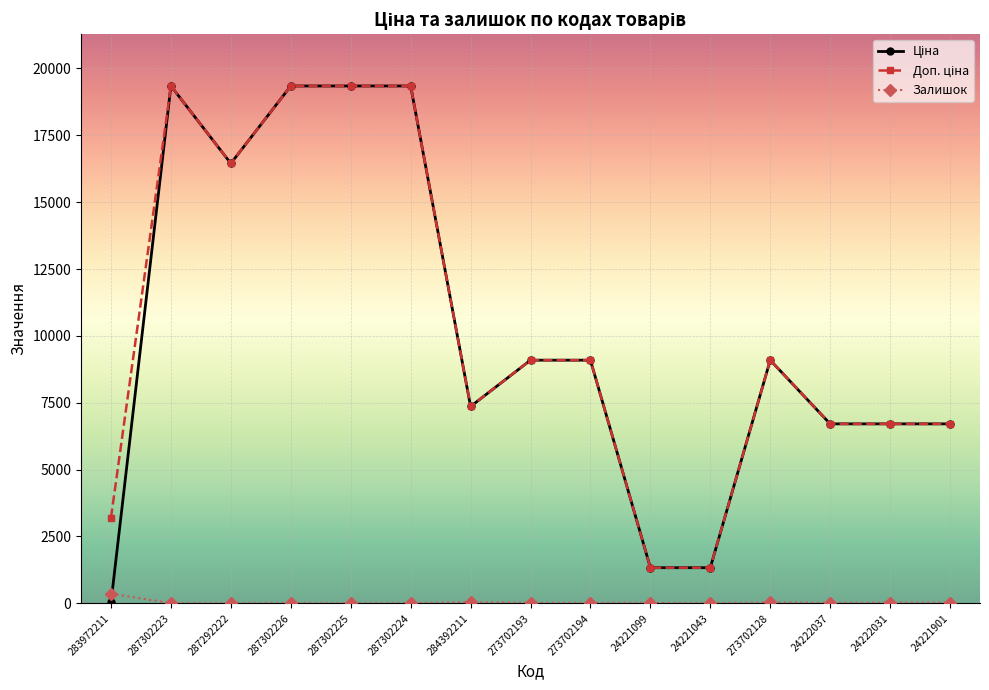

The Залишок series shows 7.0 at 287302224. True or false?

True